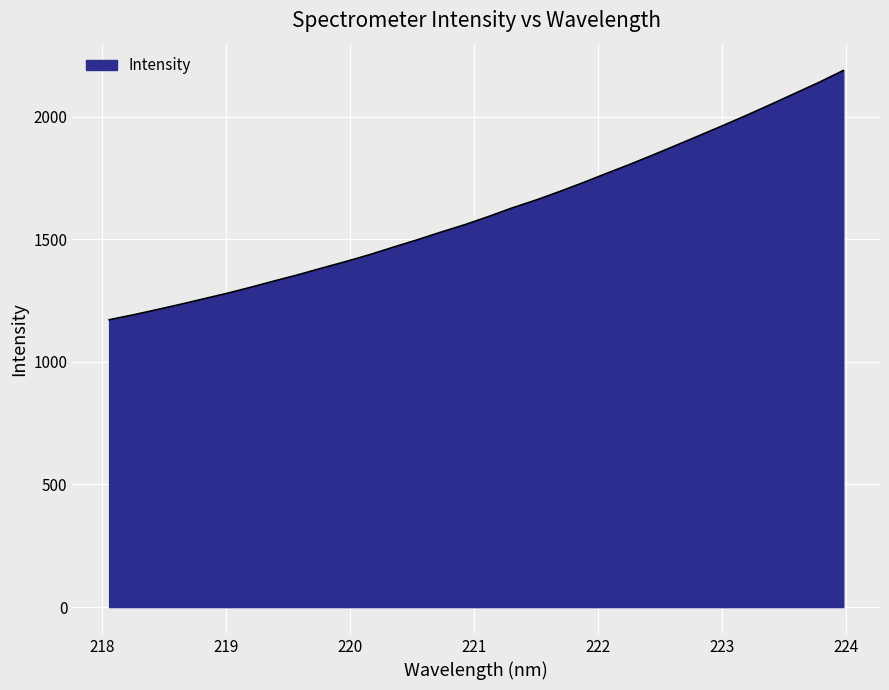

What is the maximum value shown in the chart?

2187.9